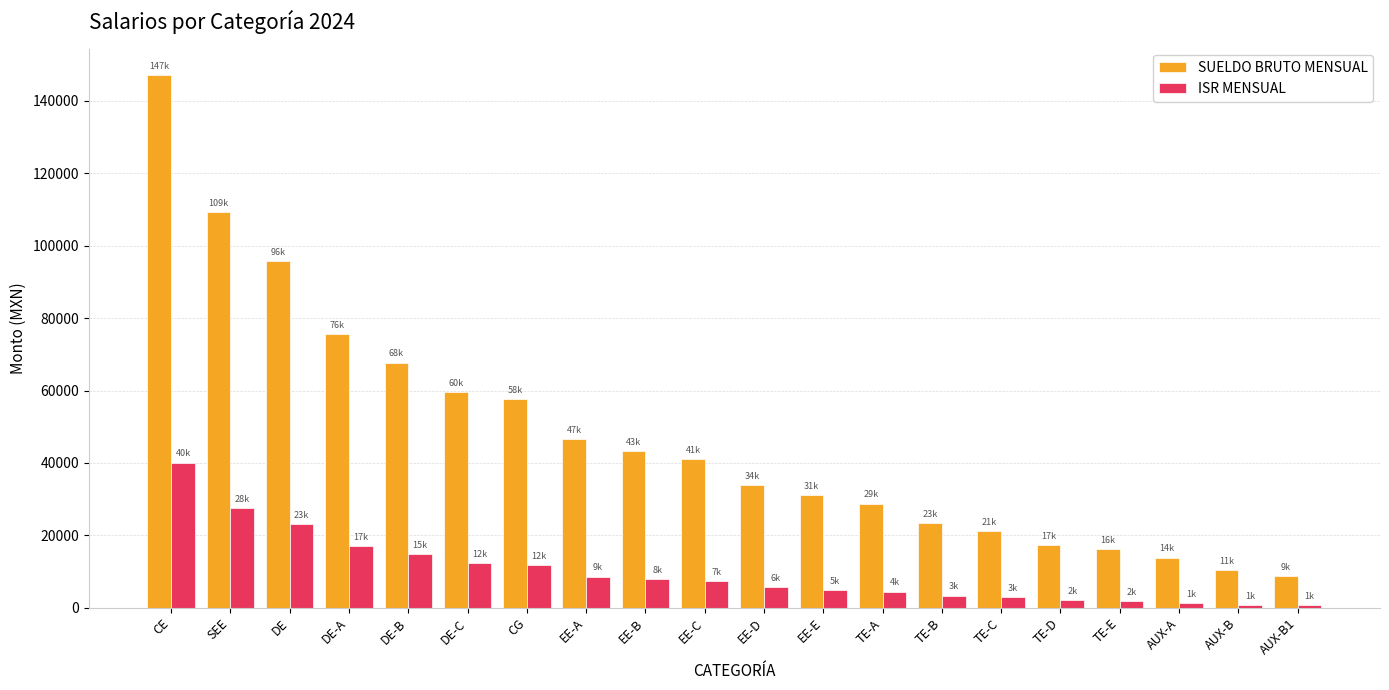

What is the difference between the SUELDO BRUTO MENSUAL values at TE-B and TE-C?

2203.2